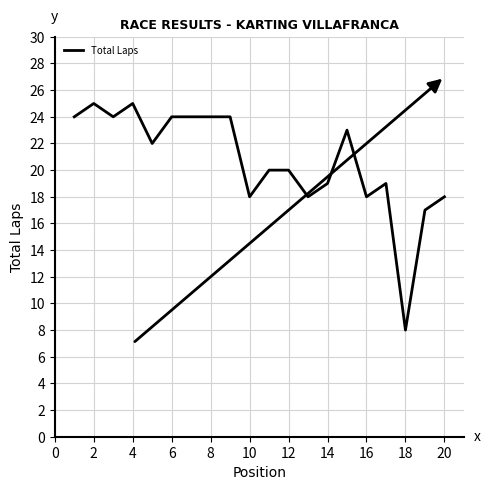

What is the difference between the maximum and minimum values?

17